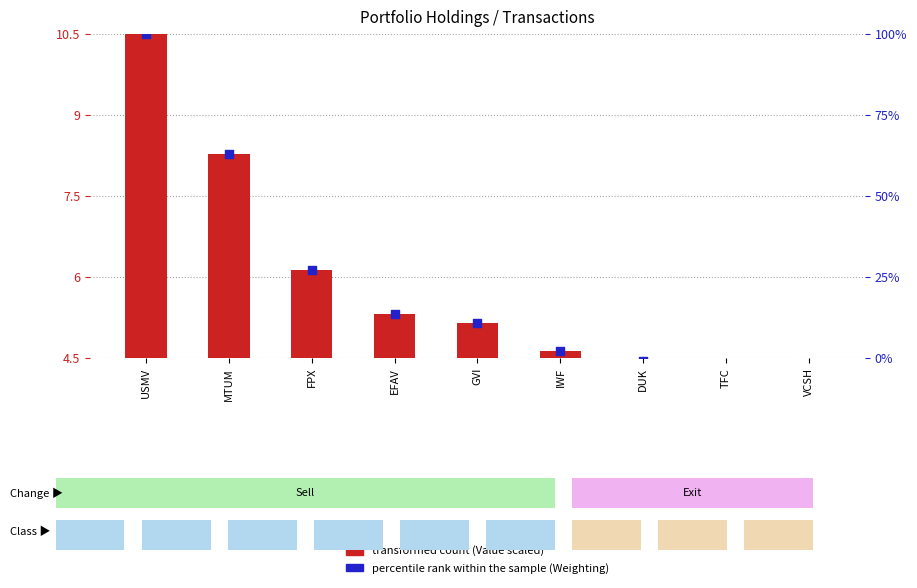

Which series contains the lowest Y value?

percentile rank within the sample (Weighting)